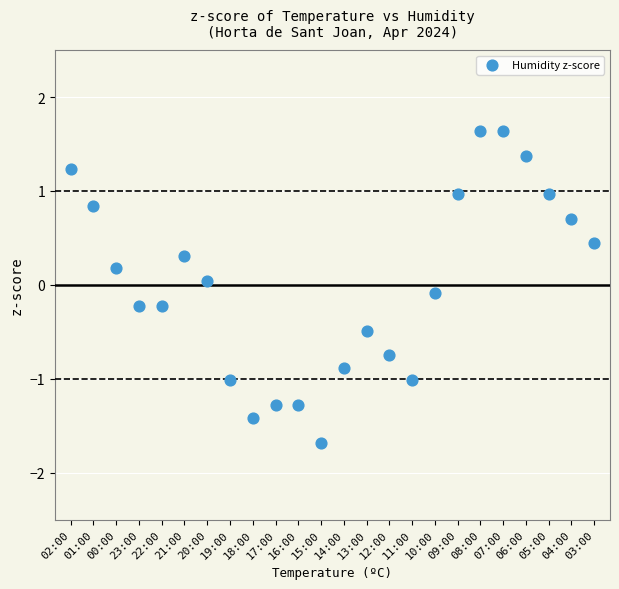

What is the range of Y values (max minus min)?

3.3